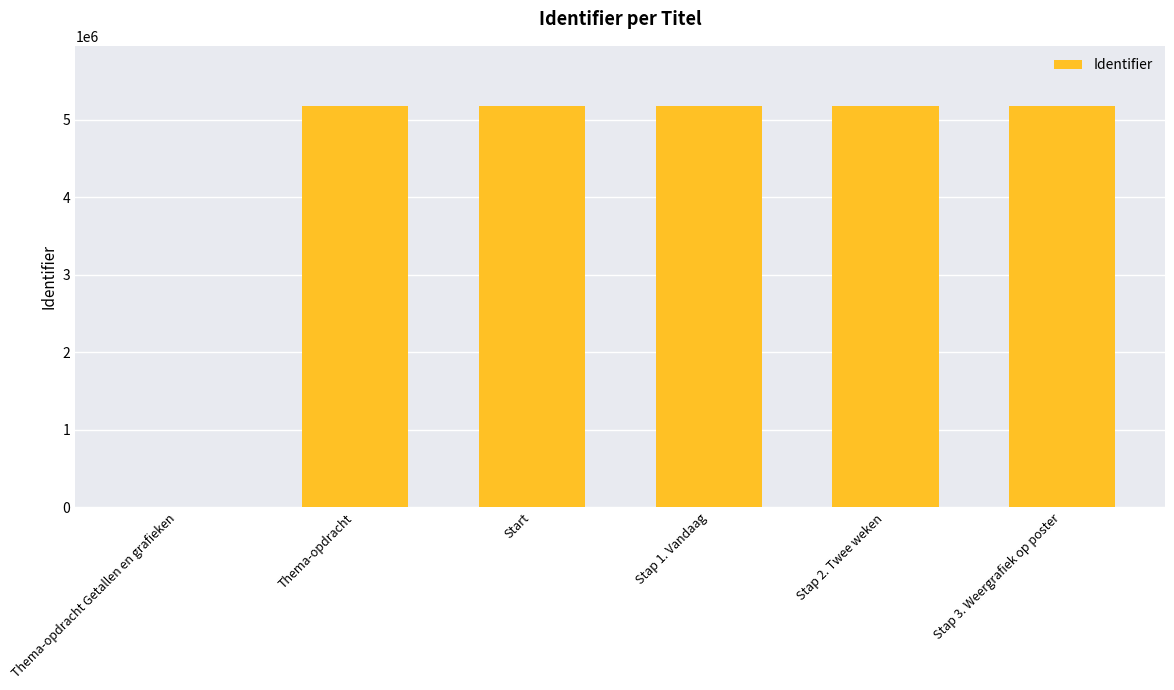

Is it true that the value at Stap 3. Weergrafiek op poster is 5175338?

True